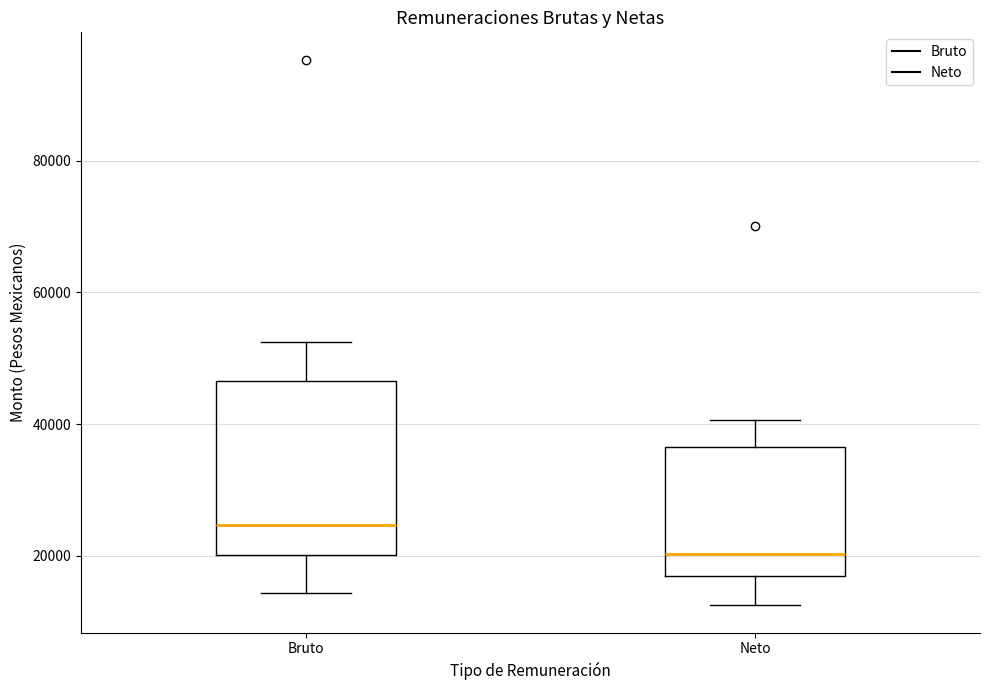

Which box has the highest median line?

Bruto